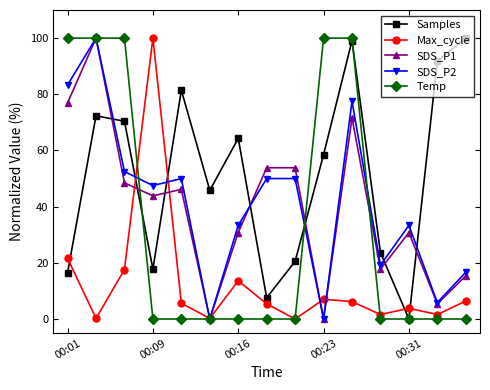

How many data points in Samples are less than 58?

7